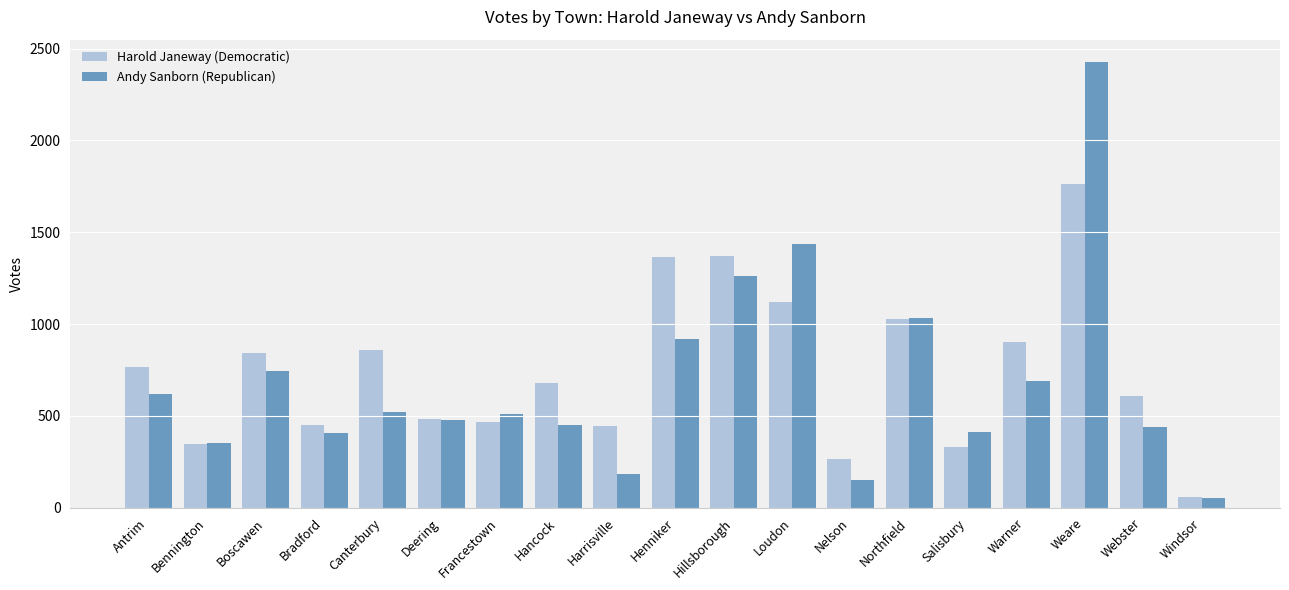

The Andy Sanborn (Republican) series shows 751 at Weare. True or false?

False